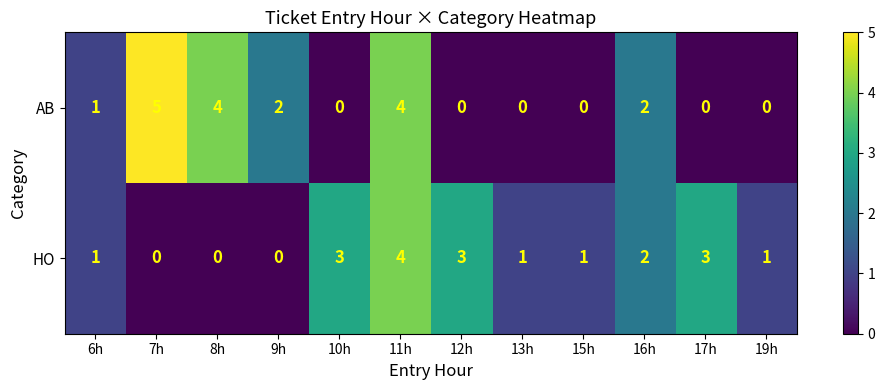

List the series in order of their overall mean, highest first.

HO, AB